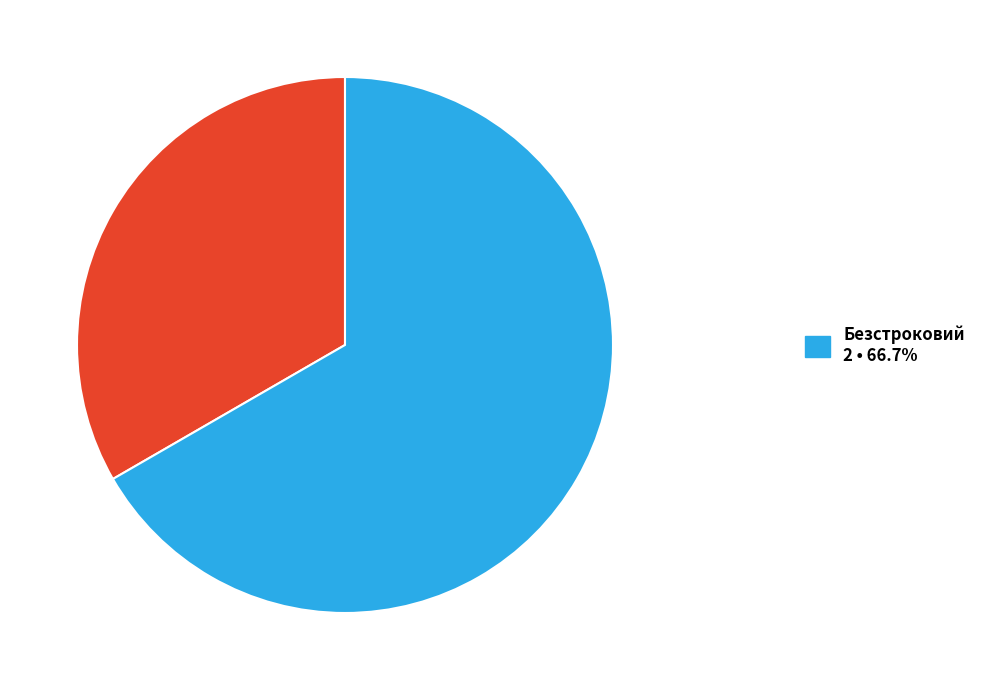

Is there any slice that represents more than half of the pie?

Yes